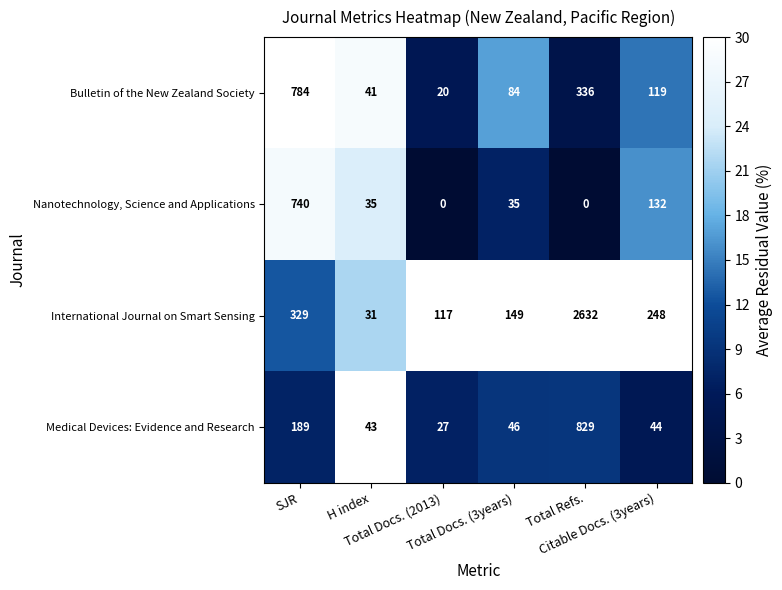

Rank the series by their maximum value, from lowest to highest.

Nanotechnology, Science and Applications, Bulletin of the New Zealand Society, Medical Devices: Evidence and Research, International Journal on Smart Sensing